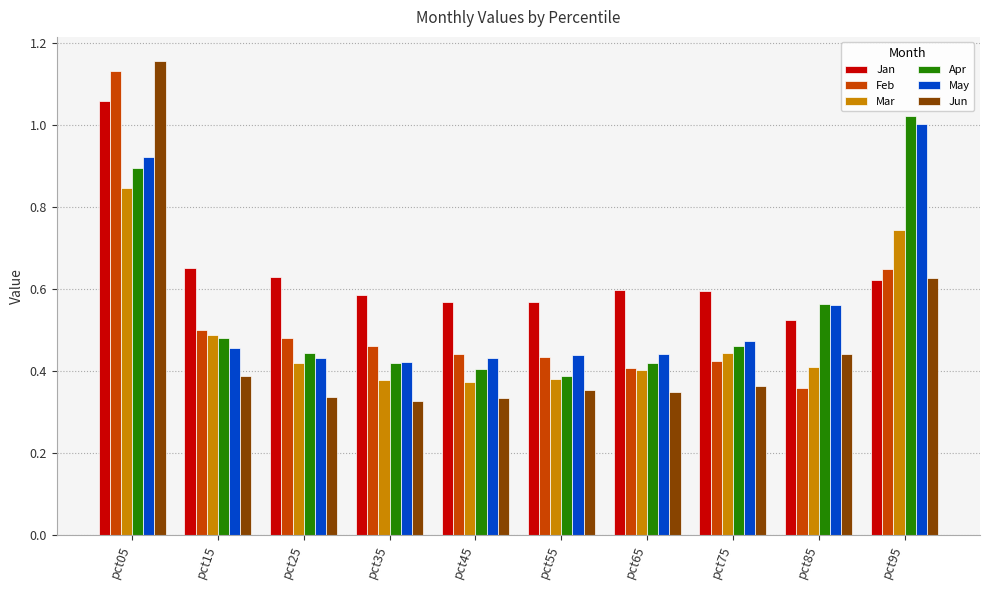

How many groups of bars are there?

10